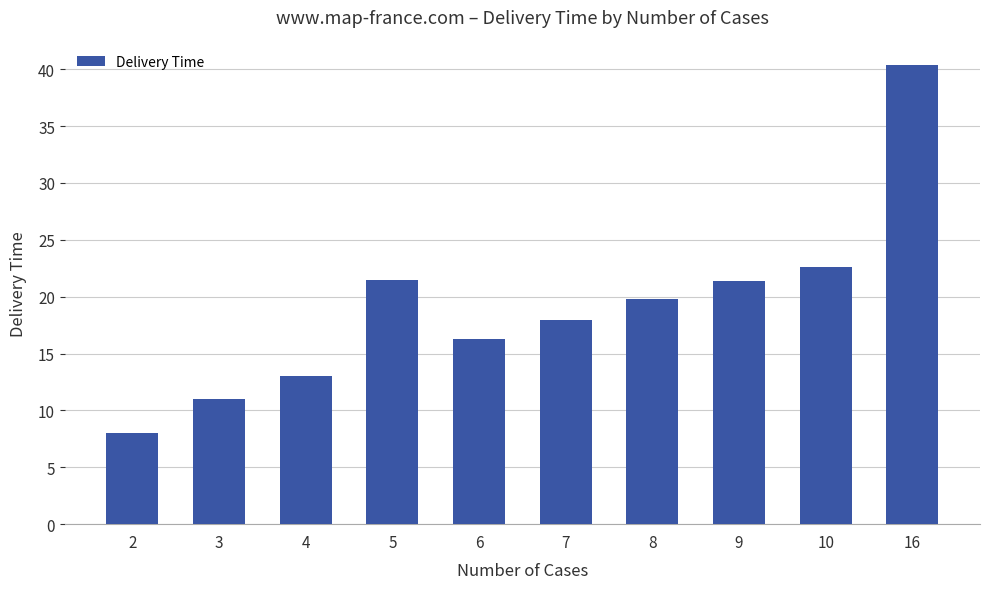

What is the sum of the values at 10 and 9?

44.0